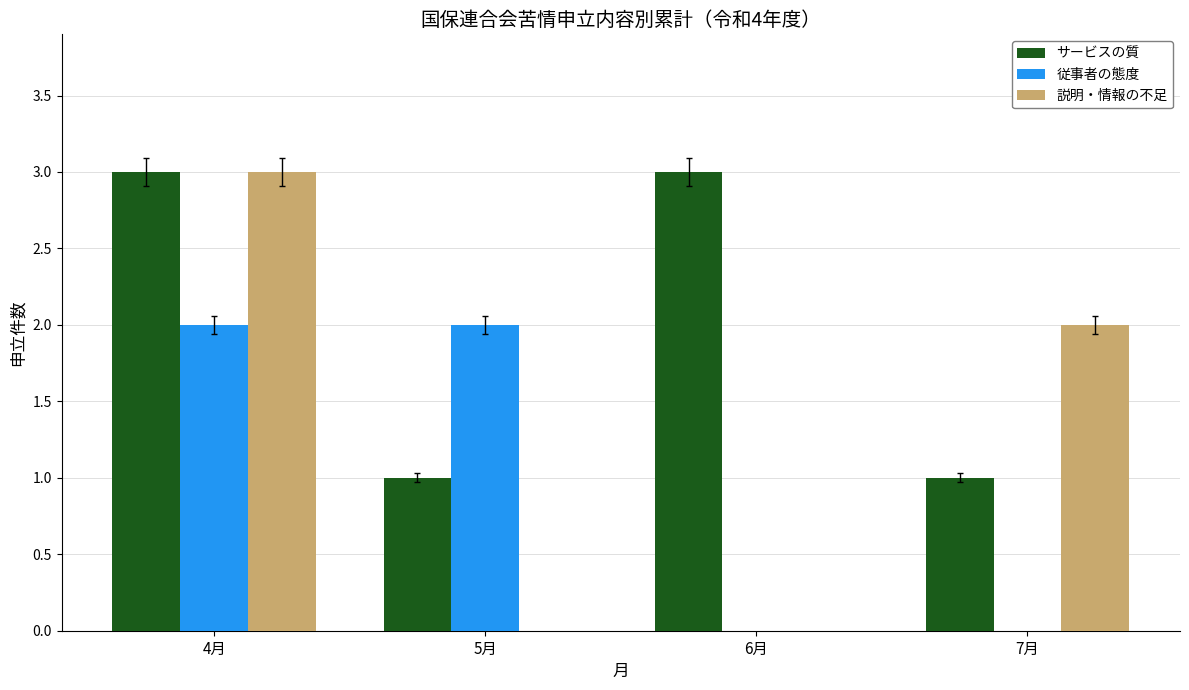

At which category is the sum across all series the highest?

4月